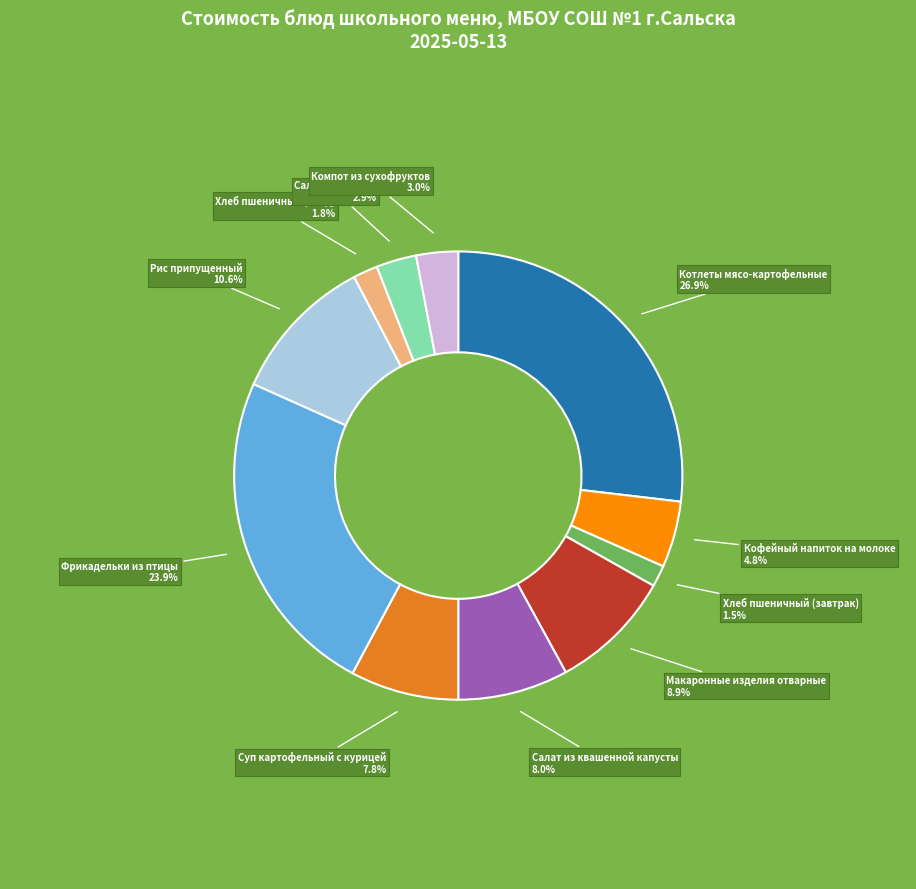

Does any single category account for the majority?

No